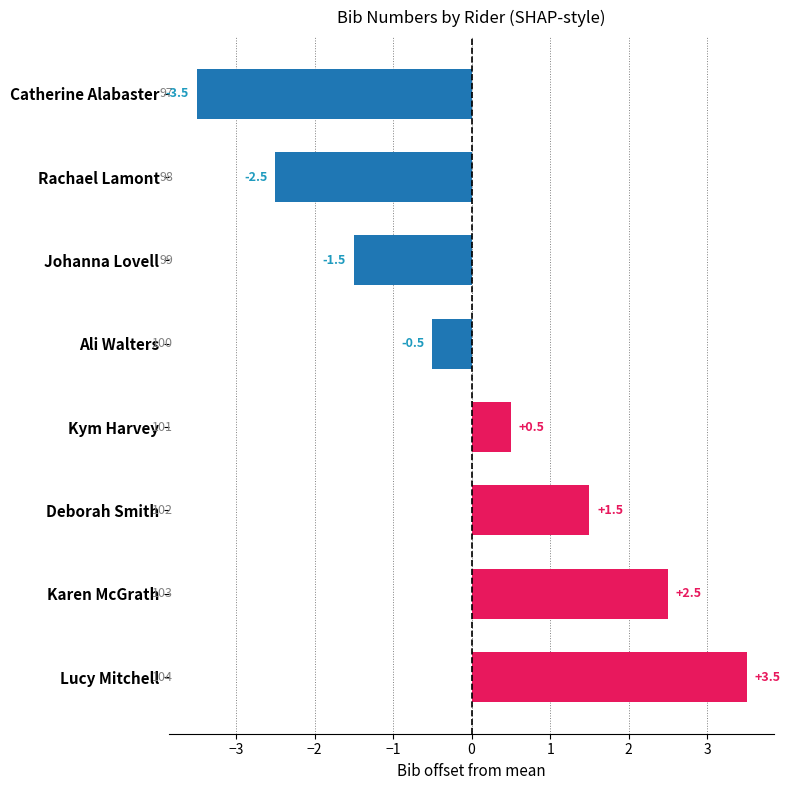

Does the chart contain stacked bars?

No